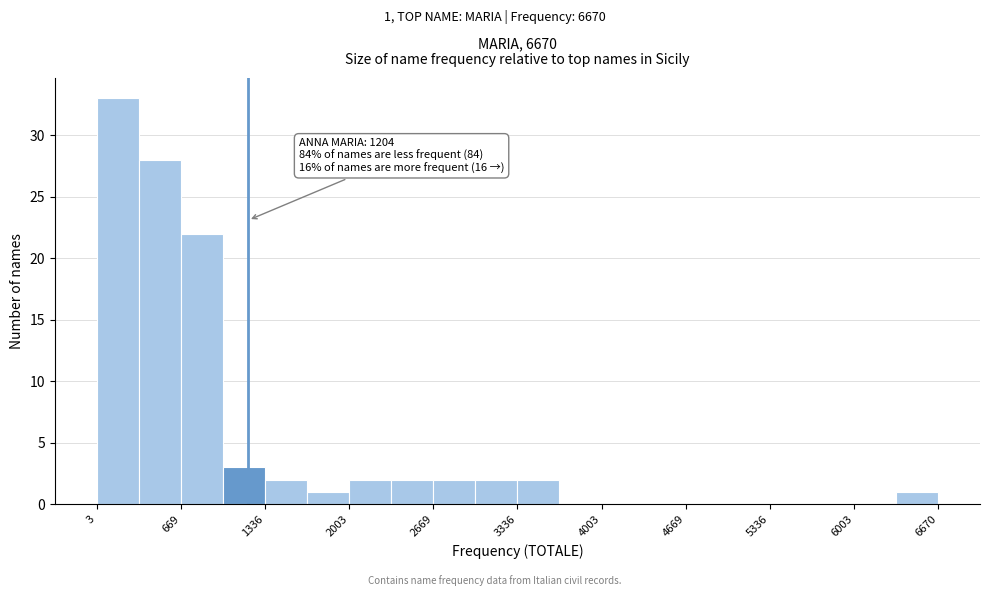

Around what value on the x-axis is the tallest bar? Give the approximate position of its centre, as read against the axis.

200